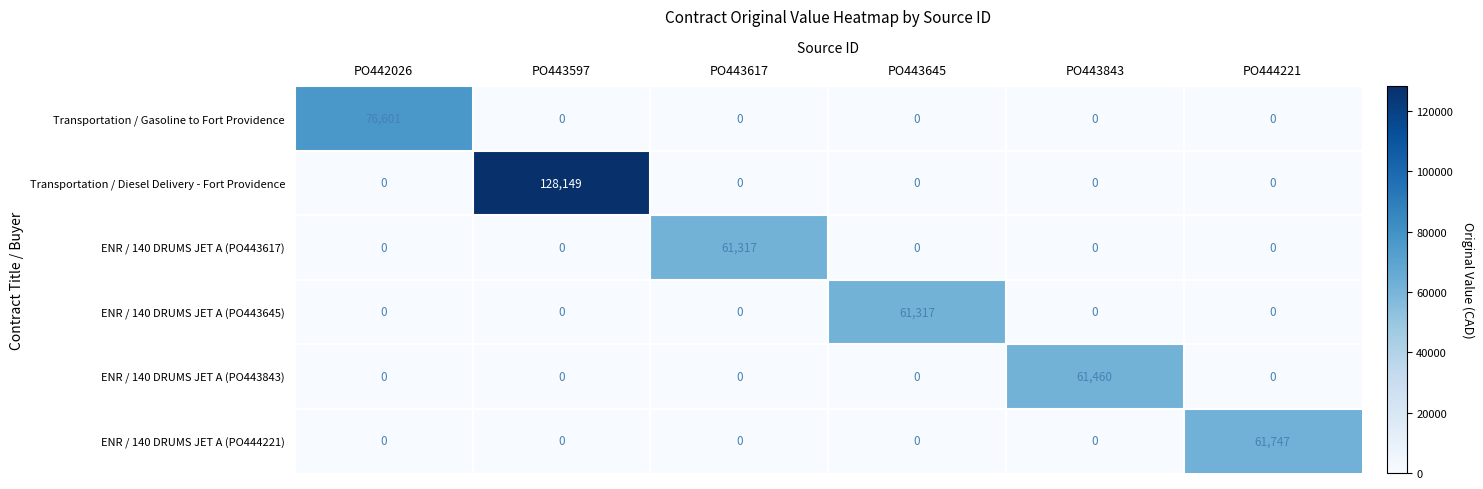

Which series has the widest spread of values?

Transportation / Diesel Delivery - Fort Providence